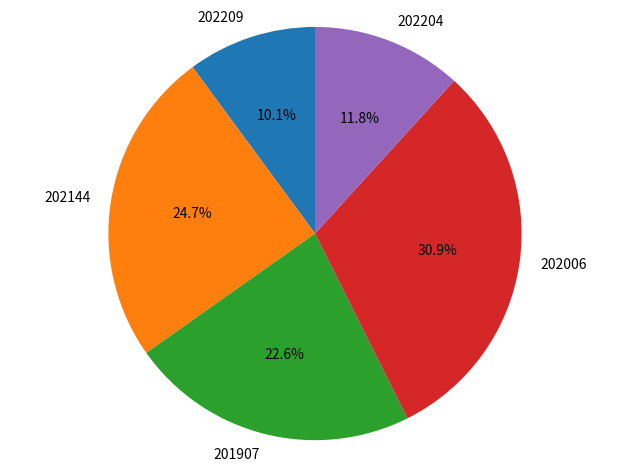

Is it true that 202204 is 1% of the pie?

False